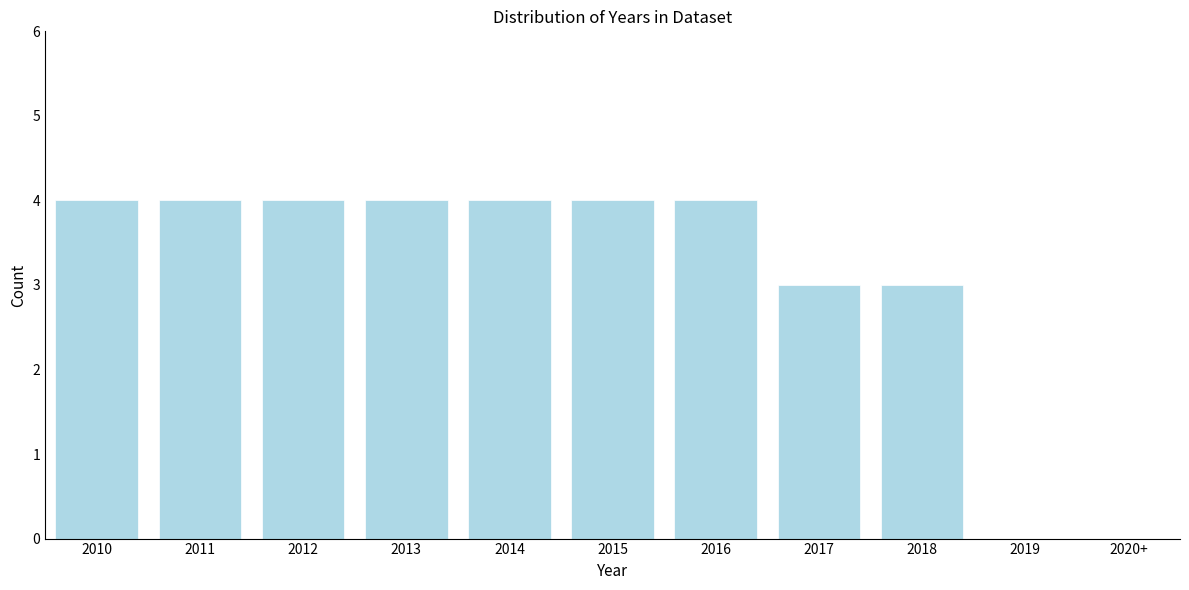

Reading left to right, extract all data points from this chart.

2010=4	2011=4	2012=4	2013=4	2014=4	2015=4	2016=4	2017=3	2018=3